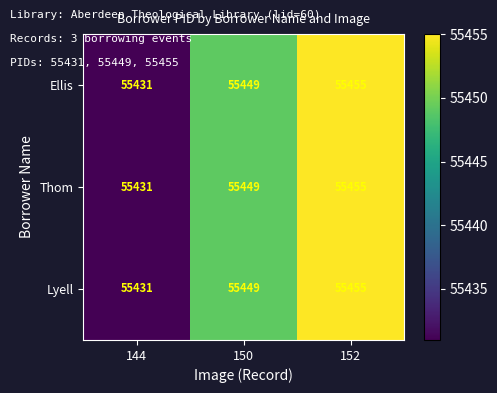

Which category has the highest value in the Thom series?

152